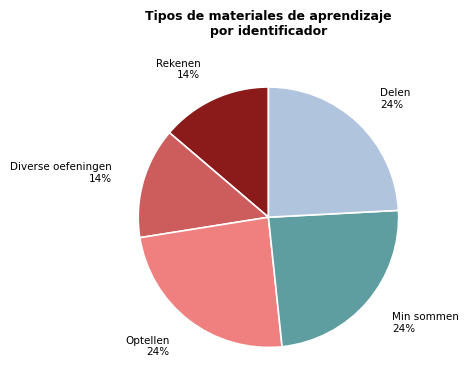

Does any single category account for the majority?

No